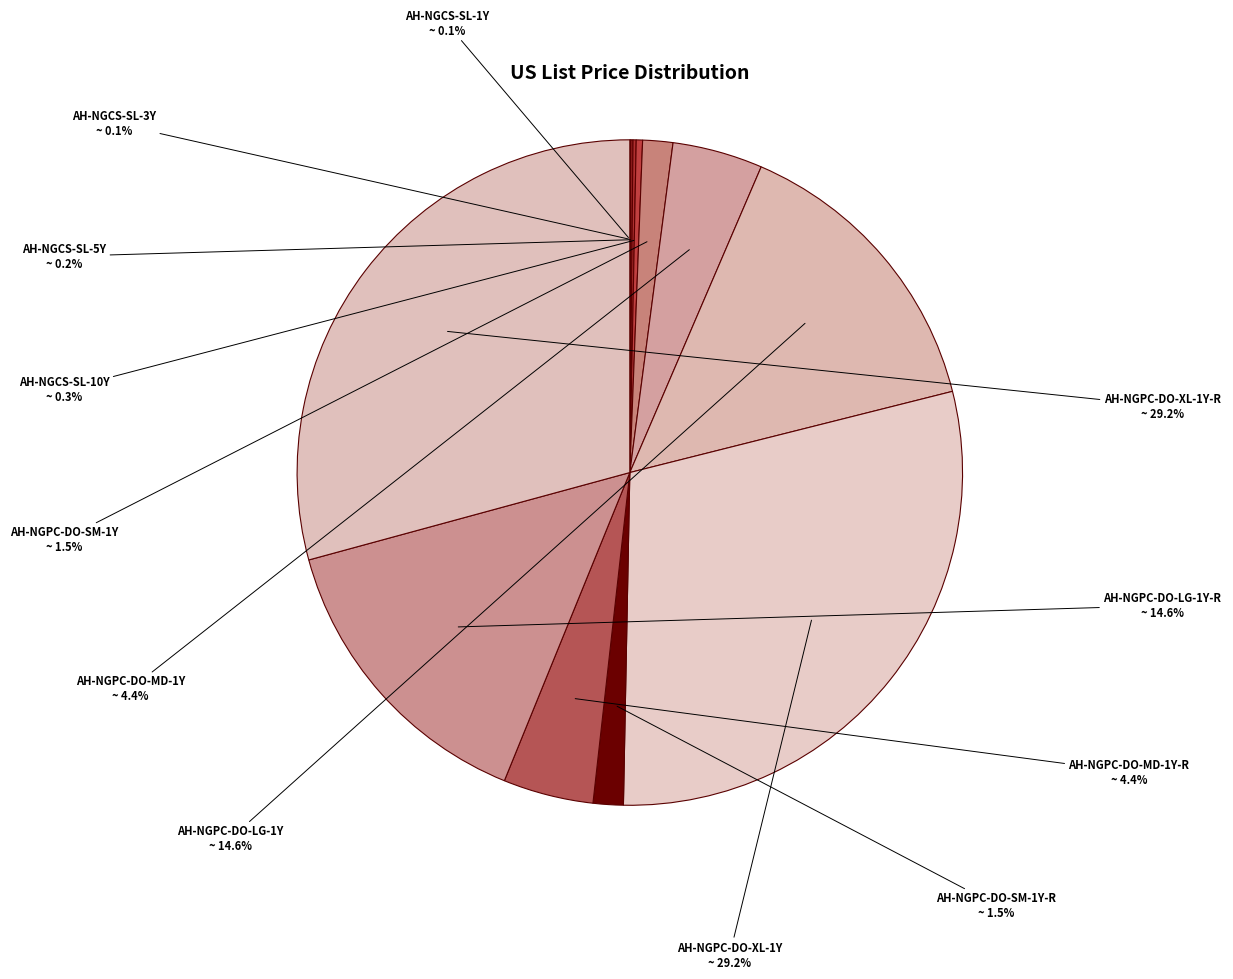

To the nearest percent, what is the difference between the largest and smallest slice percentages?

29%